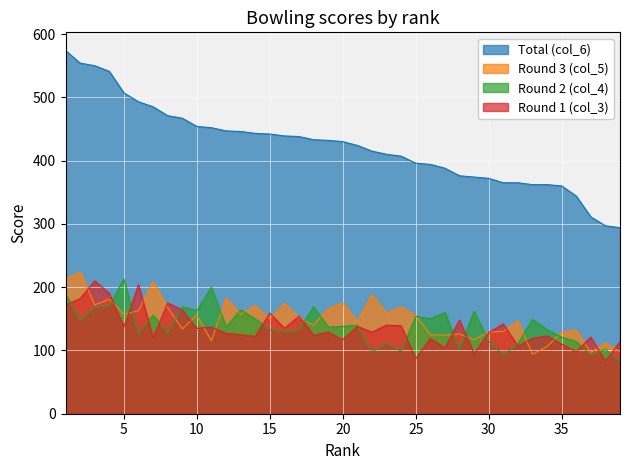

How many lines are shown in the chart?

4